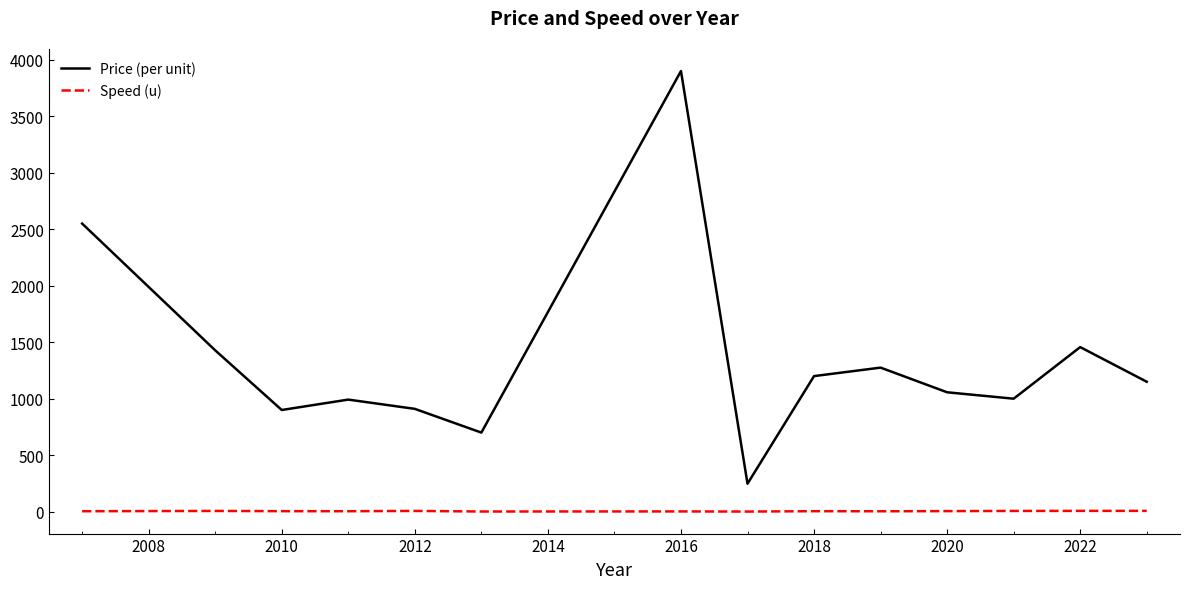

True or false: Price (per unit) and Speed (u) intersect in this chart.

False